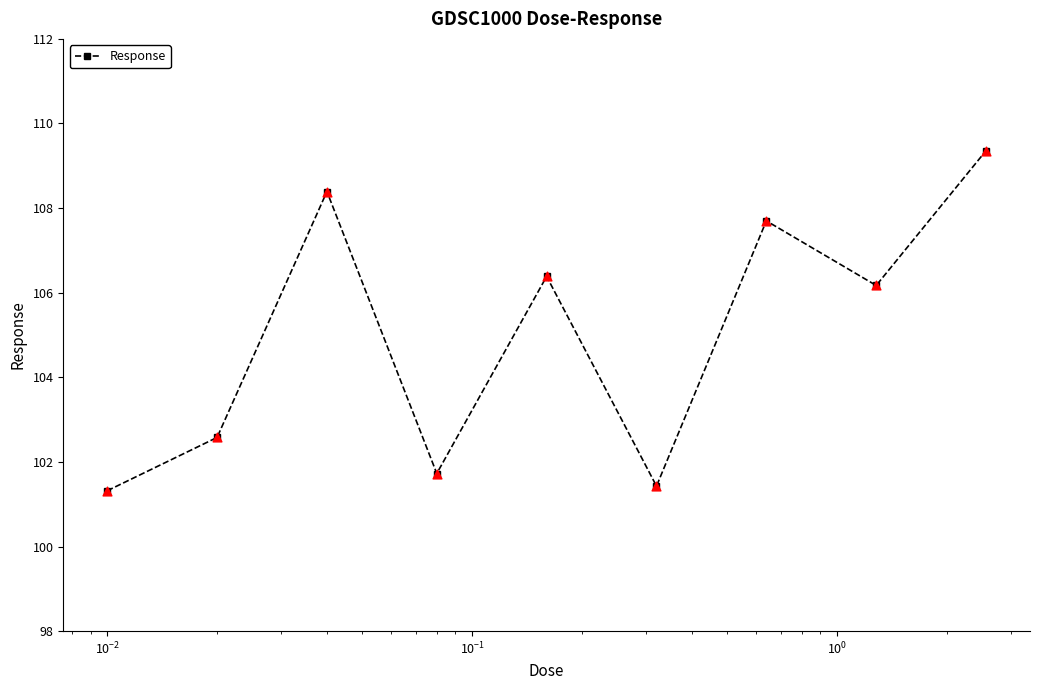

True or false: there are more than 2 points higher than both neighbors.

True